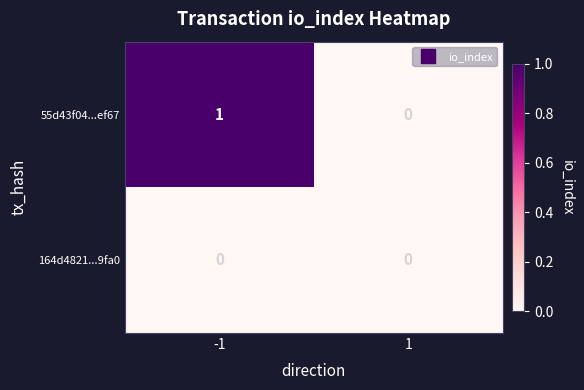

The 55d43f04...ef67 series shows 1 at -1. True or false?

True